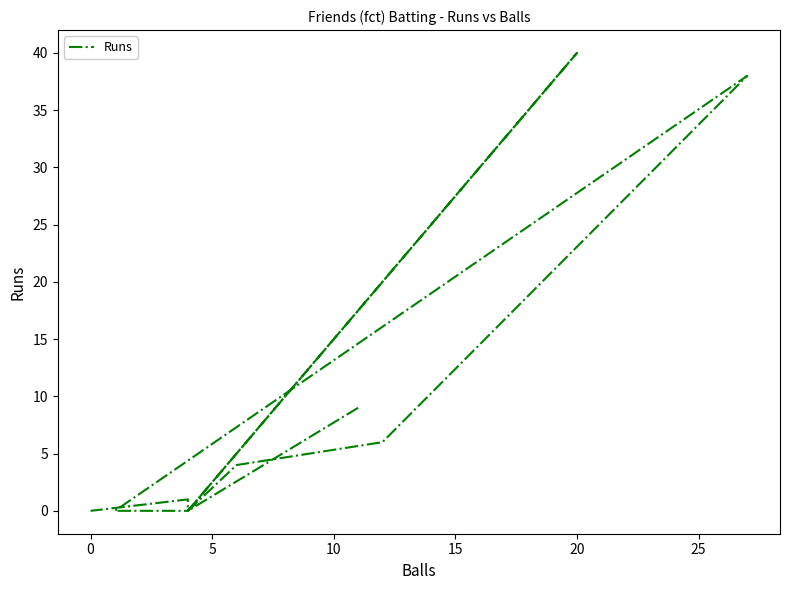

Is this an area chart (filled region under the line)?

No